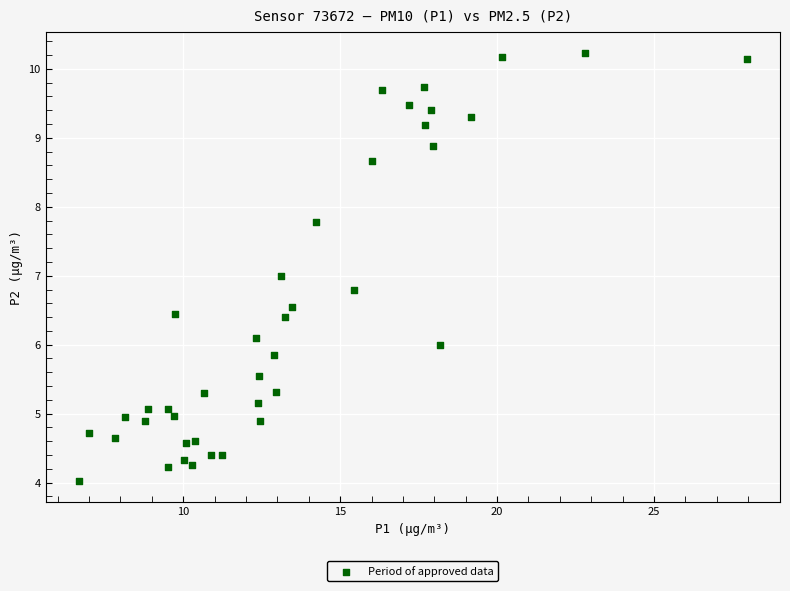

What is the range of Y values (max minus min)?

6.2